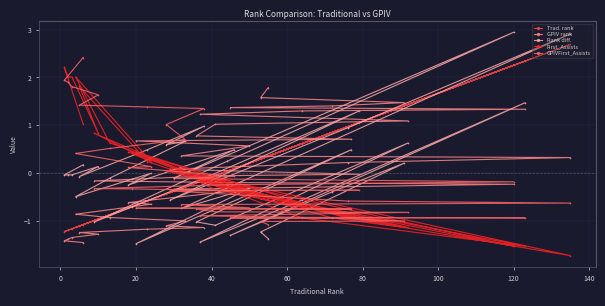

What is the minimum value for GPIVFirst_Assists?

-1.1